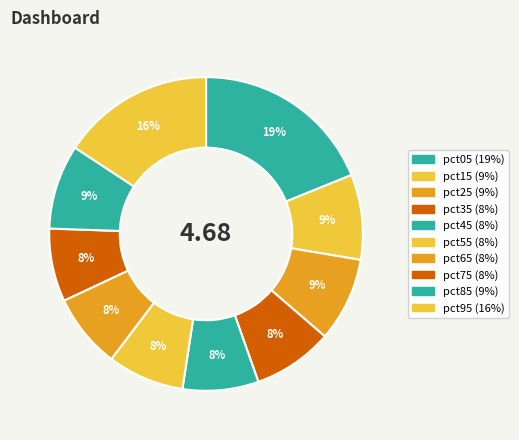

The pct95 slice represents 16% of the pie. True or false?

True